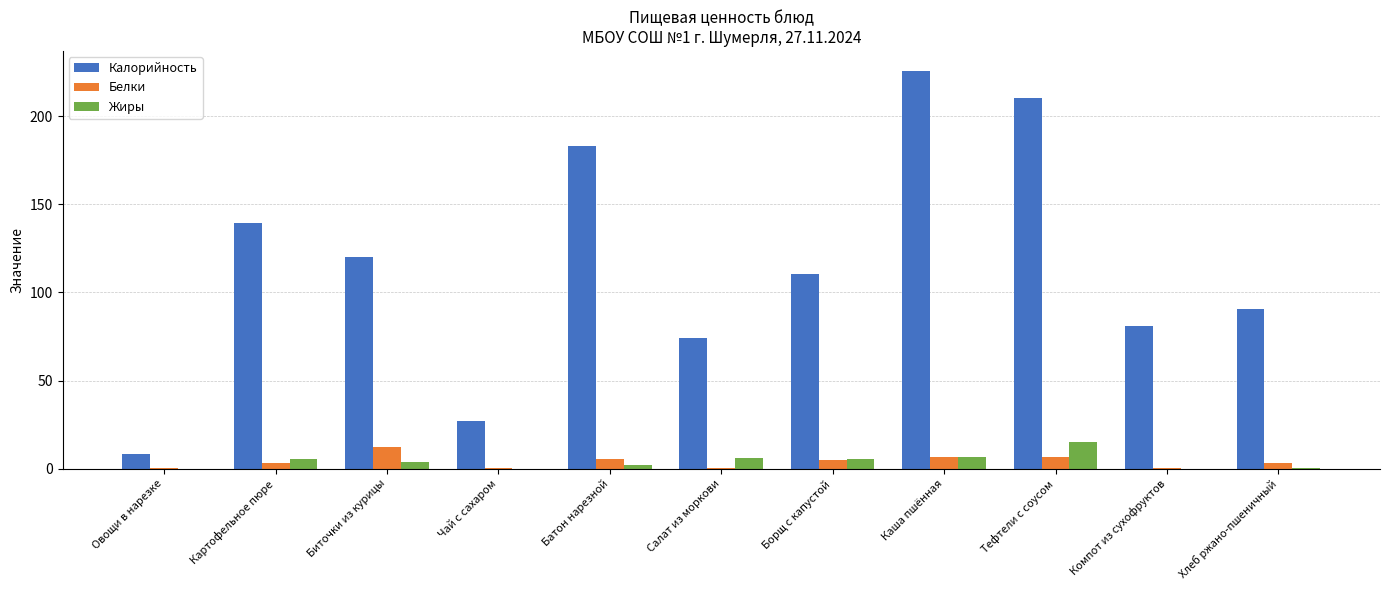

How many values in the Калорийность series exceed 110?

6